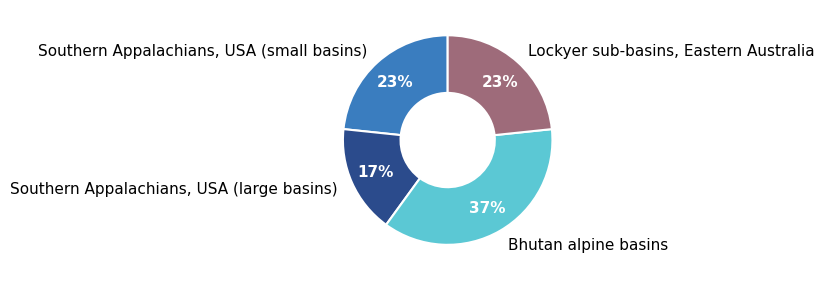

What percentage is the Bhutan alpine basins slice, to the nearest percent?

37%